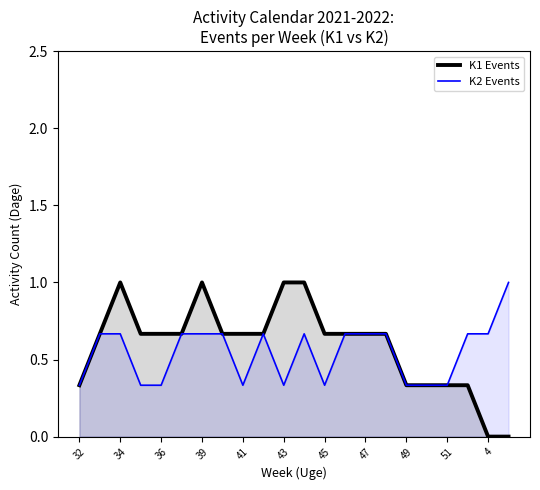

What are all the series names shown in the legend?

K1 Events, K2 Events